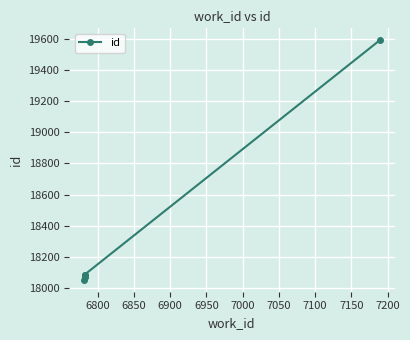

Does the chart display data point markers on the line(s)?

Yes